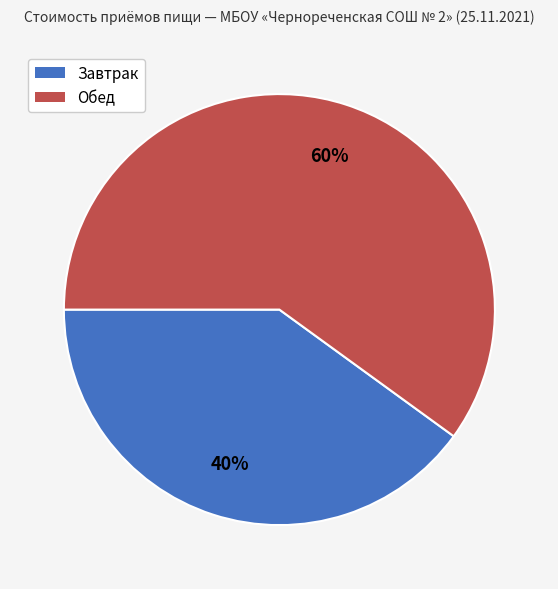

To the nearest percent, what is the difference between the largest and smallest slice percentages?

20%